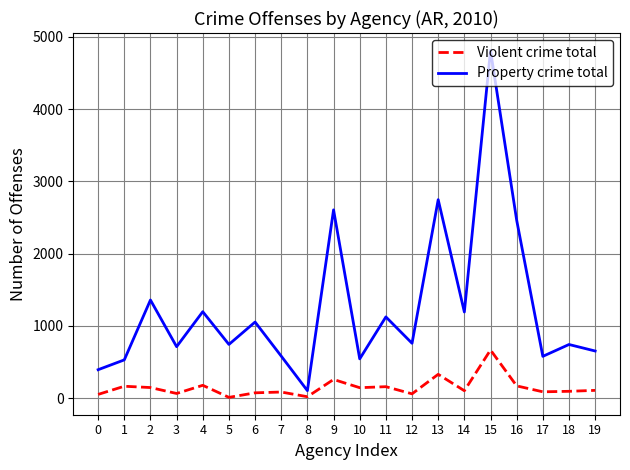

Which series has the largest total across all categories?

Property crime total